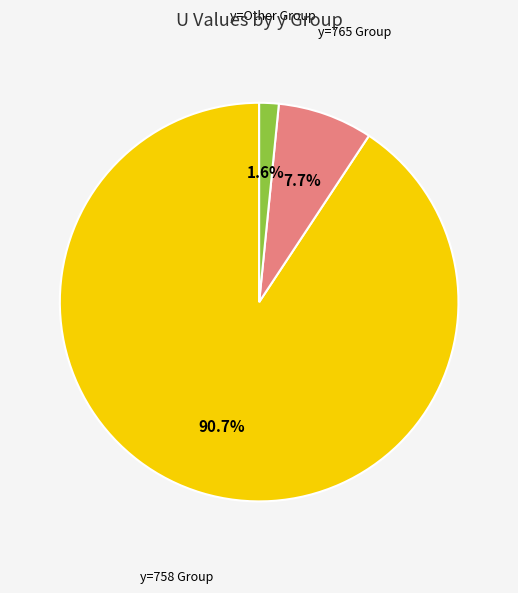

Does any single category account for the majority?

Yes